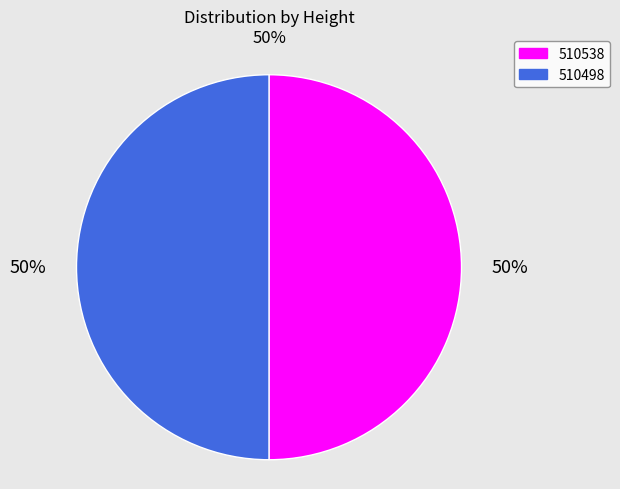

True or false: 510538 accounts for 50% of the total.

True